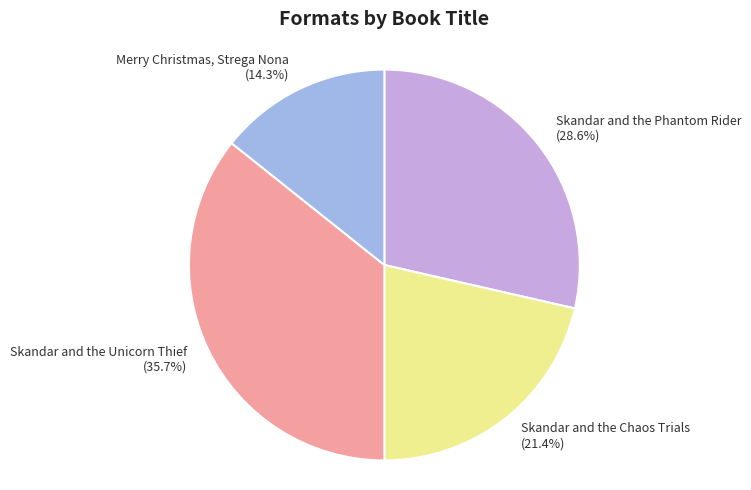

Is it true that Skandar and the Unicorn Thief is 36% of the pie?

True